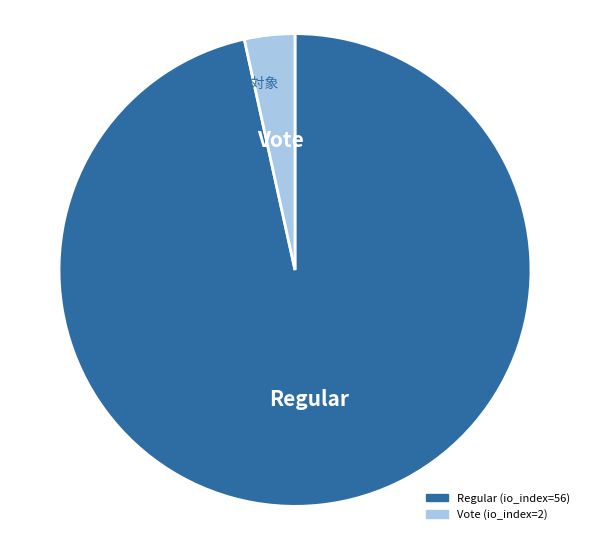

True or false: Vote accounts for 3% of the total.

True